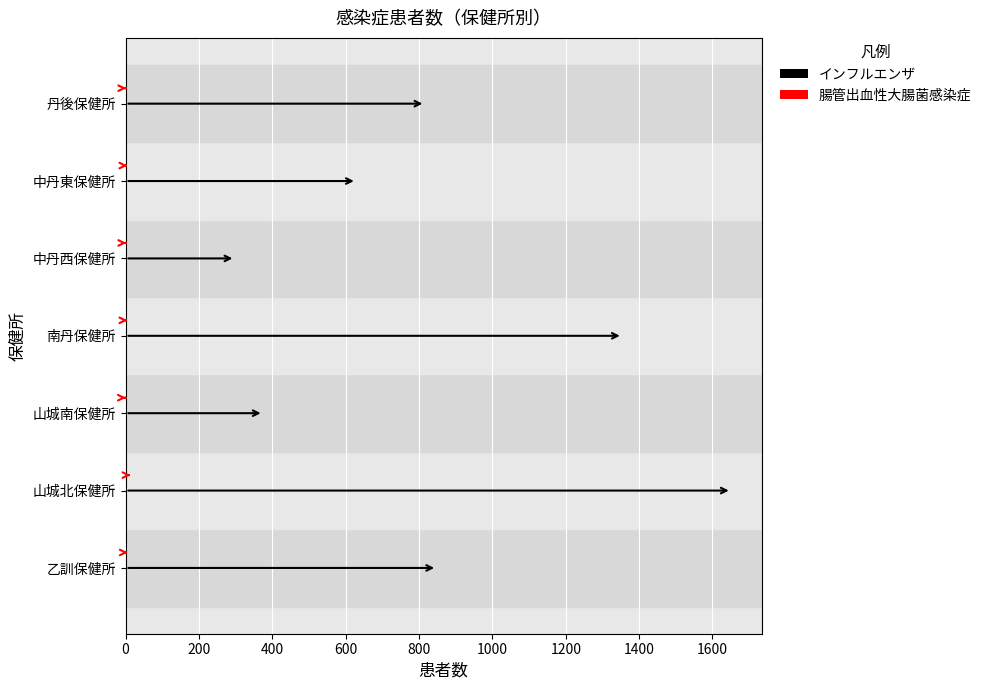

At 600, list the series in order from smallest to largest.

腸管出血性大腸菌感染症, インフルエンザ